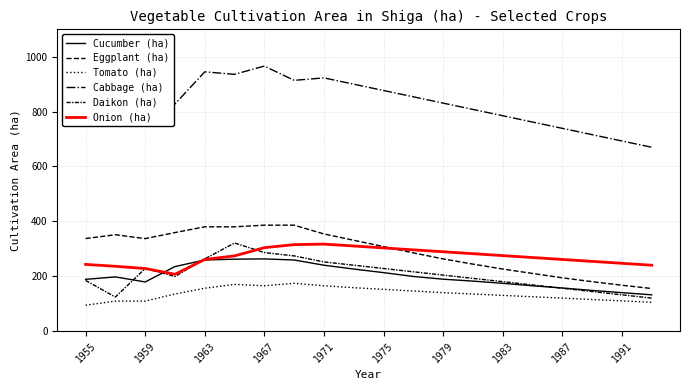

Is this an area chart (filled region under the line)?

No